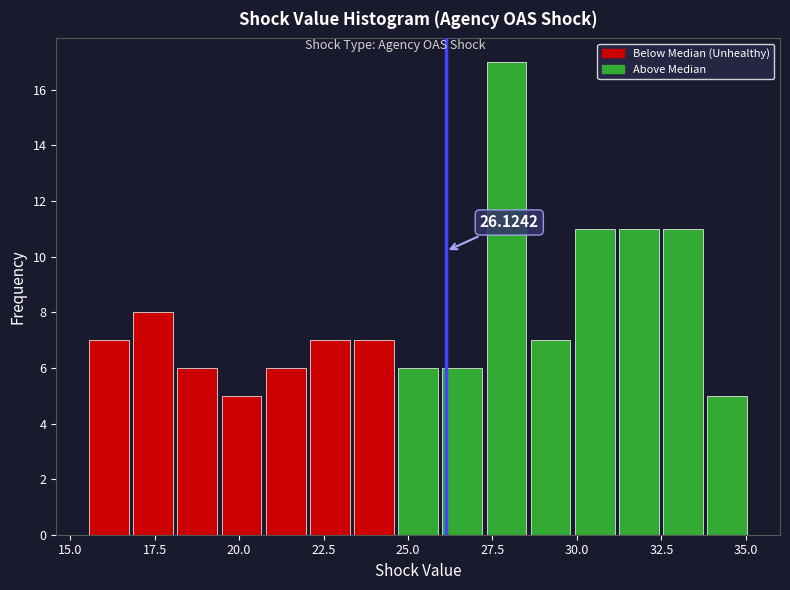

Read against the x-axis, roughly where is the centre of the tallest bar?

28.0